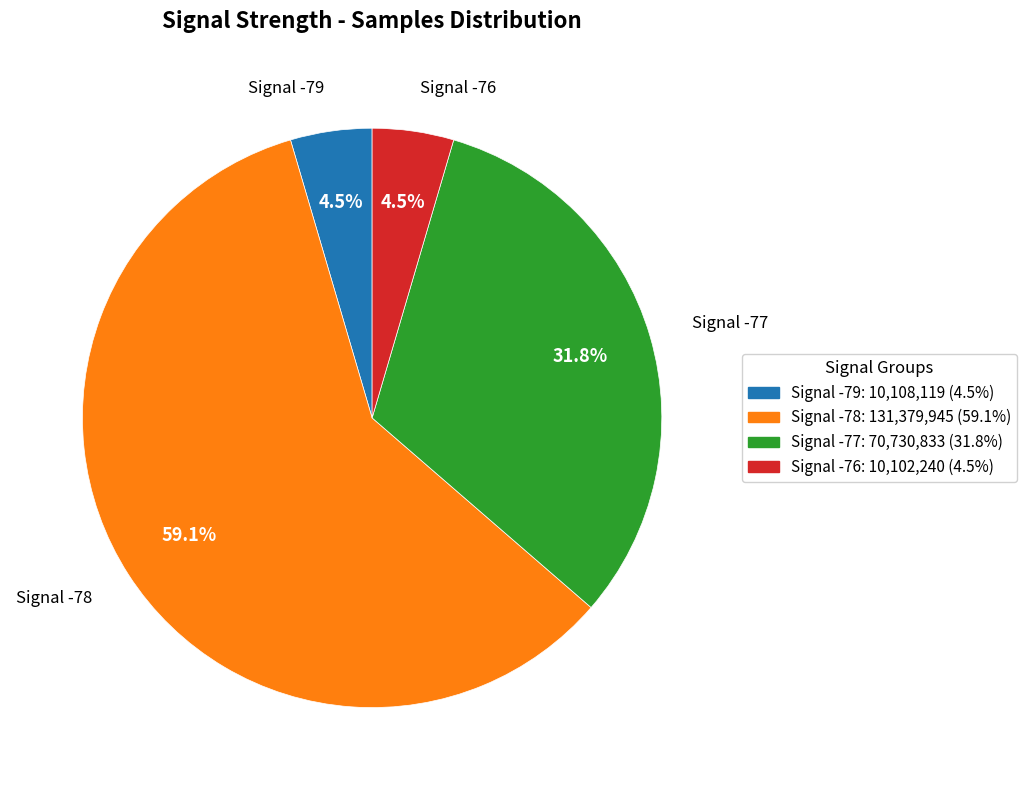

Does any single category account for the majority?

Yes